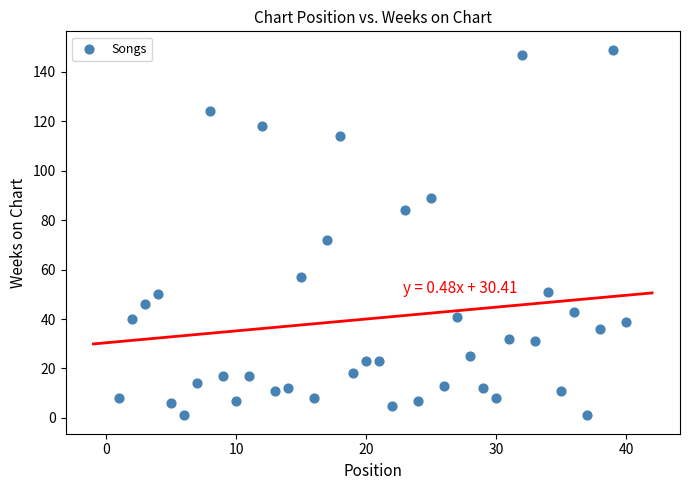

What is the range of X values (max minus min)?

39